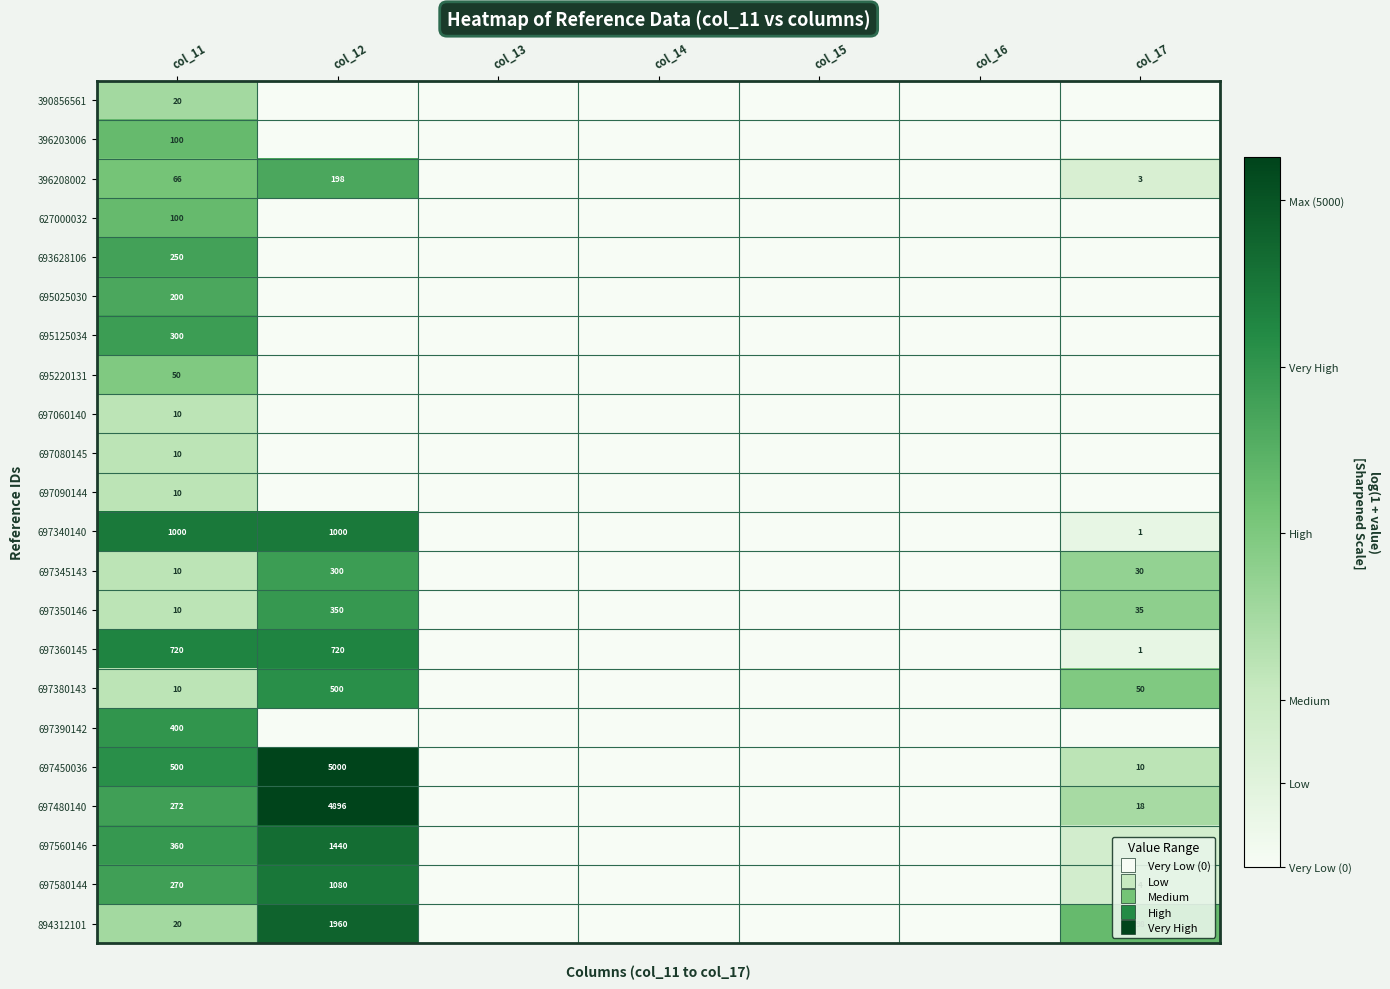

At which category is the sum across all series the highest?

col_11